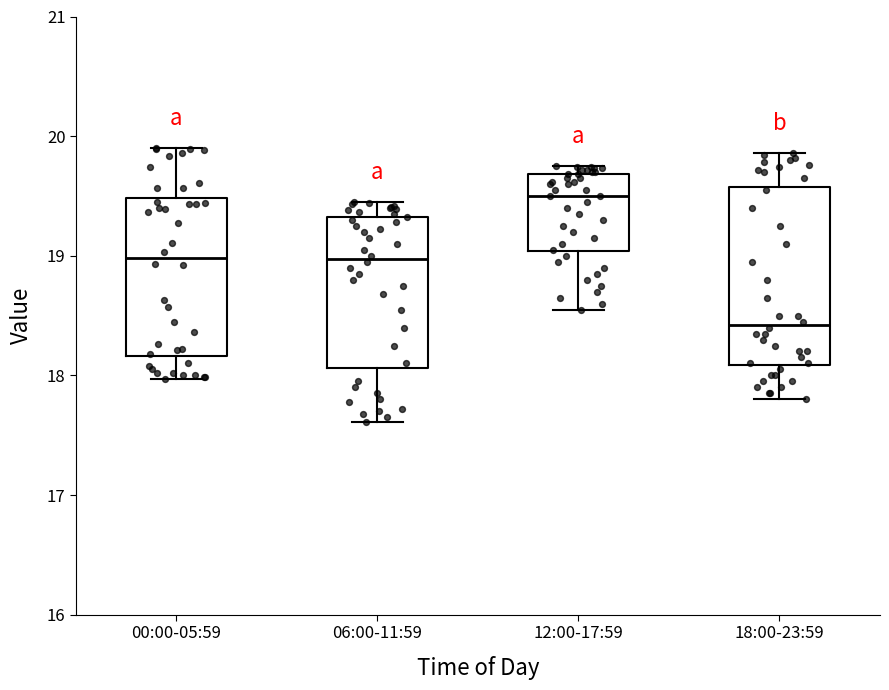

Reading left to right, read every box against the y-axis: the position of its median line, the range the box covers, and the ends of its whiskers. The values are not printed on the chart, so give them approximately, as read against the axis.

00:00-05:59: median 19.0, box 18.2 to 19.5, whiskers 18.0 to 19.9
06:00-11:59: median 19.0, box 18.1 to 19.3, whiskers 17.6 to 19.5
12:00-17:59: median 19.5, box 19.0 to 19.7, whiskers 18.6 to 19.8
18:00-23:59: median 18.4, box 18.1 to 19.6, whiskers 17.8 to 19.9